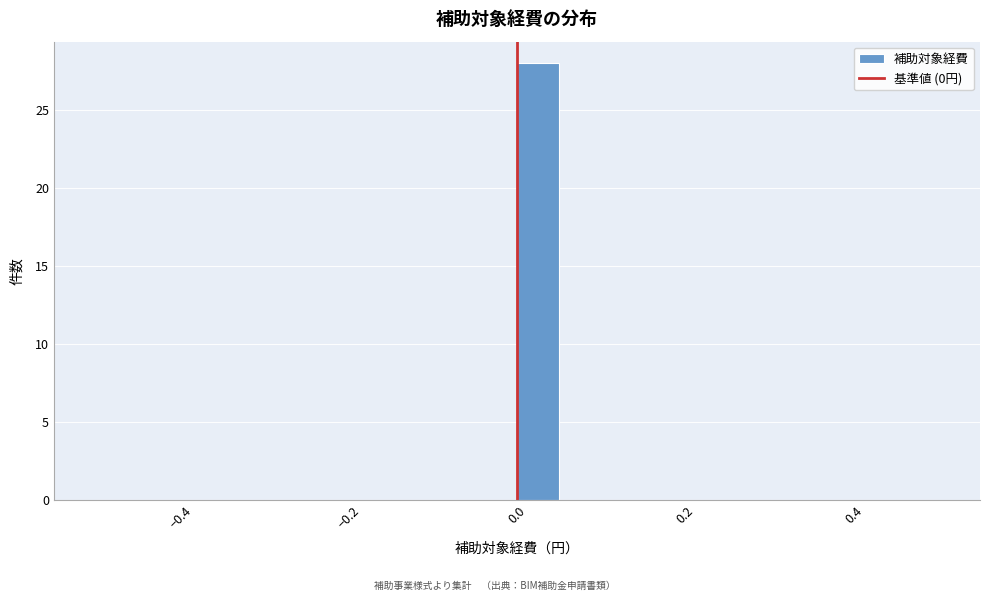

Around what value on the x-axis is the tallest bar? Give the approximate position of its centre, as read against the axis.

0.02